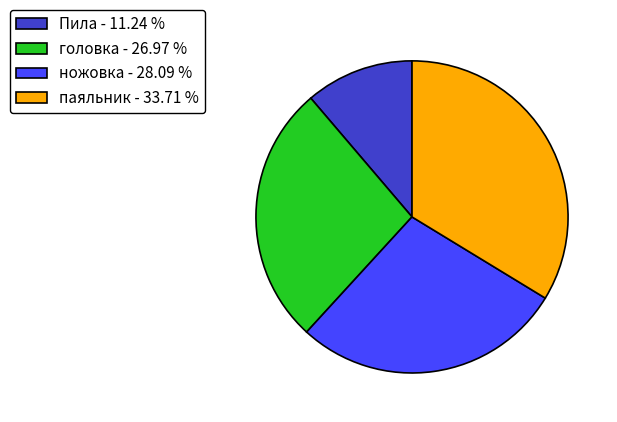

Is the sum of Пила - 11.24 % and ножовка - 28.09 % greater than half?

No